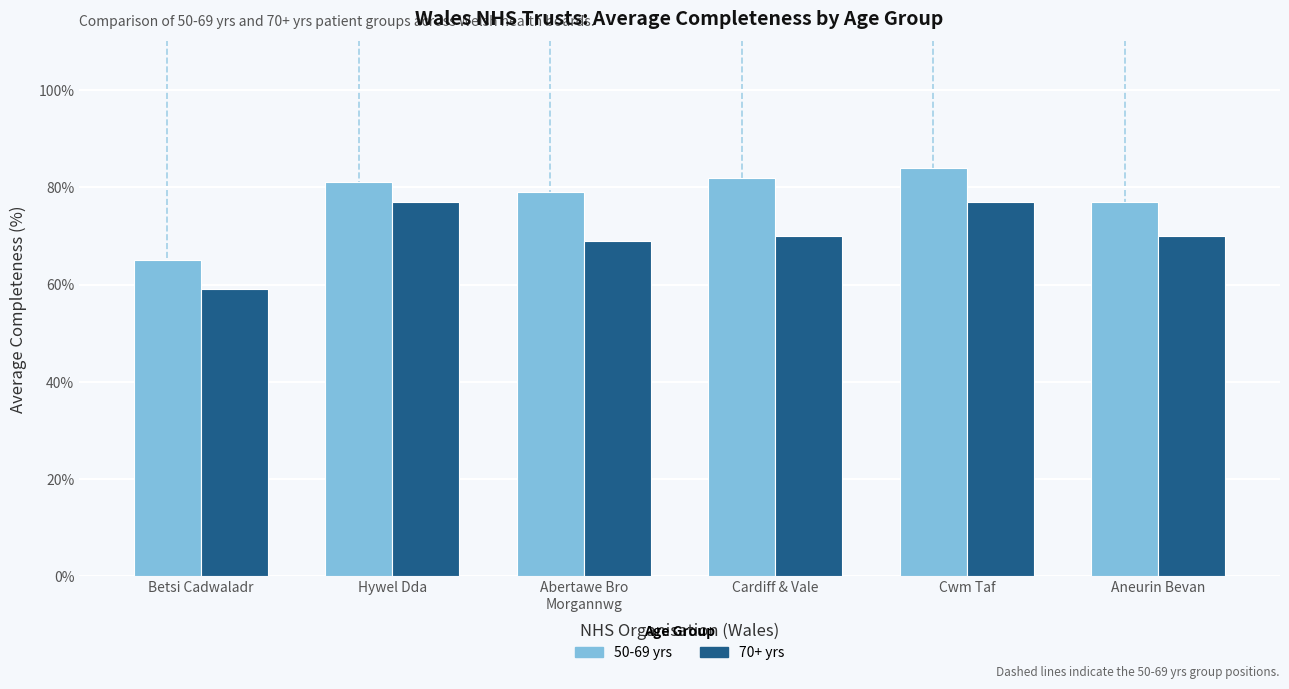

What is the sum of all 50-69 yrs values?

468